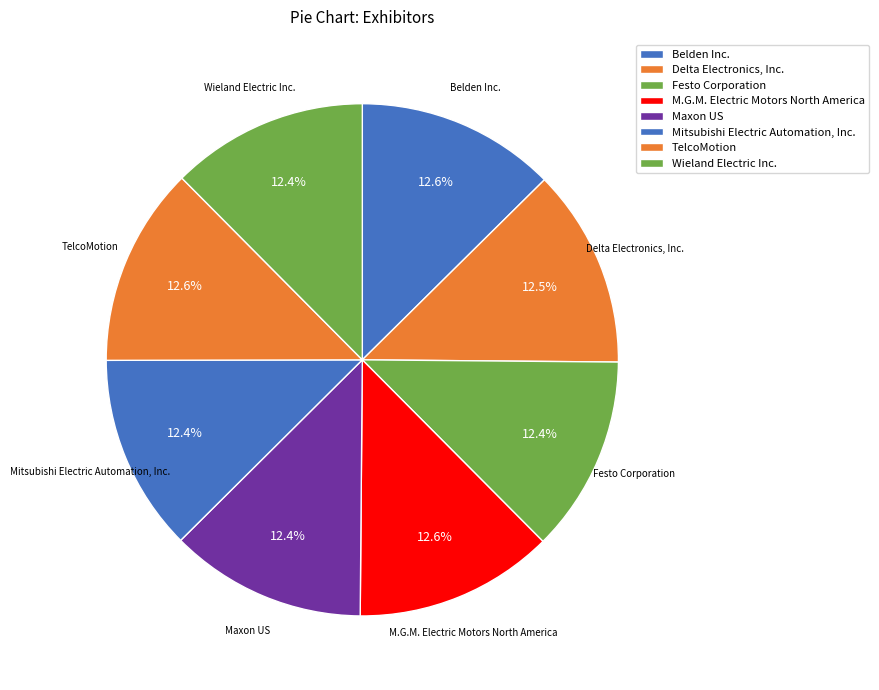

To the nearest percent, what percentage of the pie is Maxon US?

12%